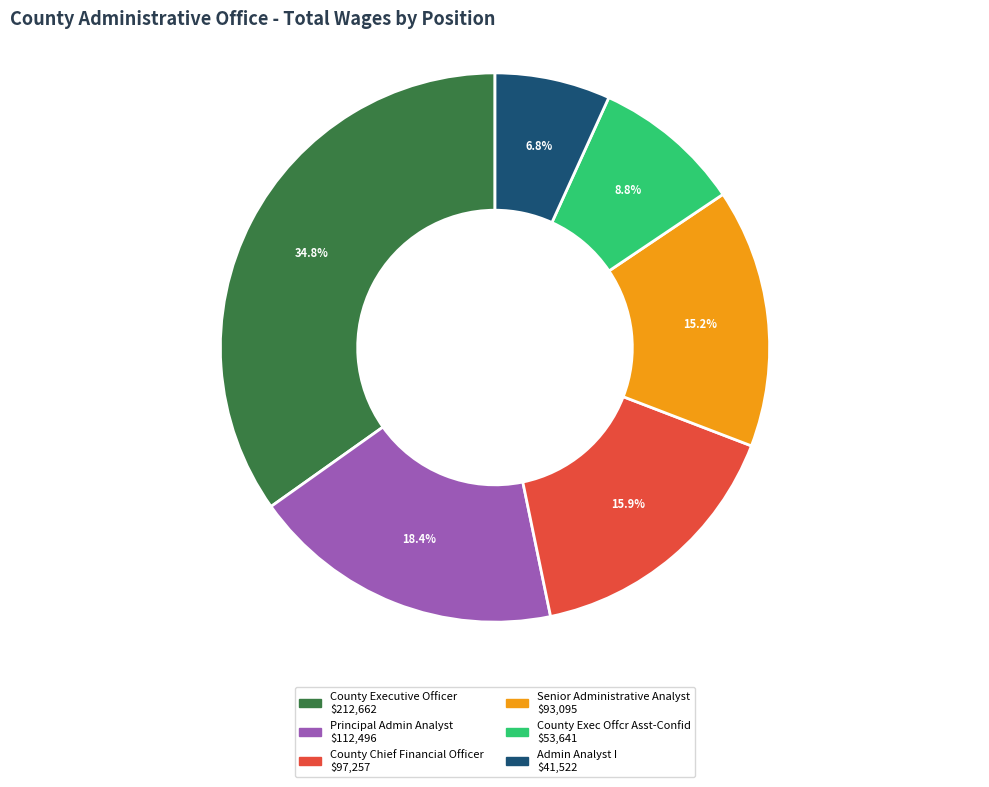

Count the number of slices in the pie.

6